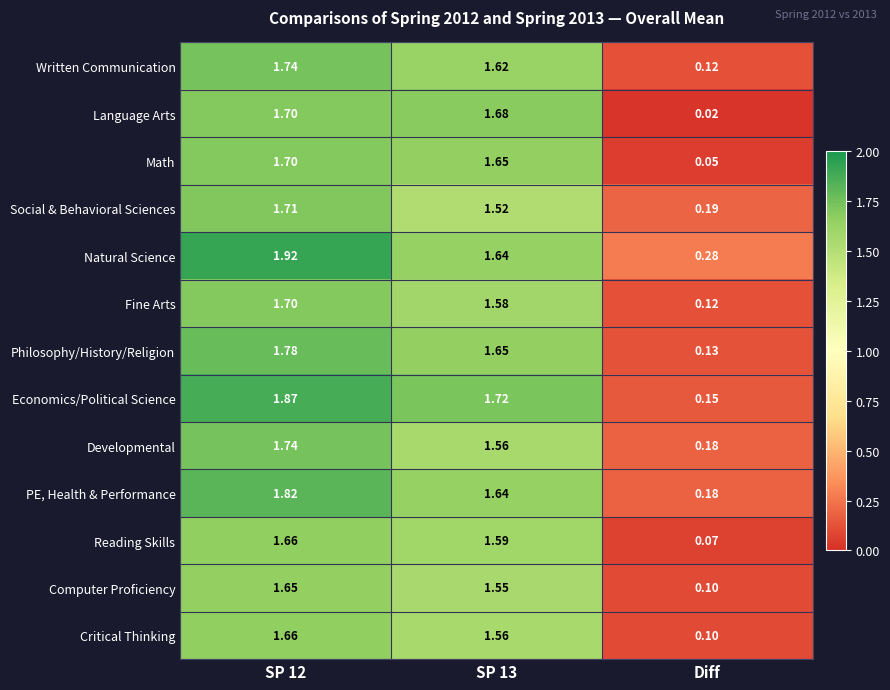

Which series has the widest spread of values?

Economics/Political Science